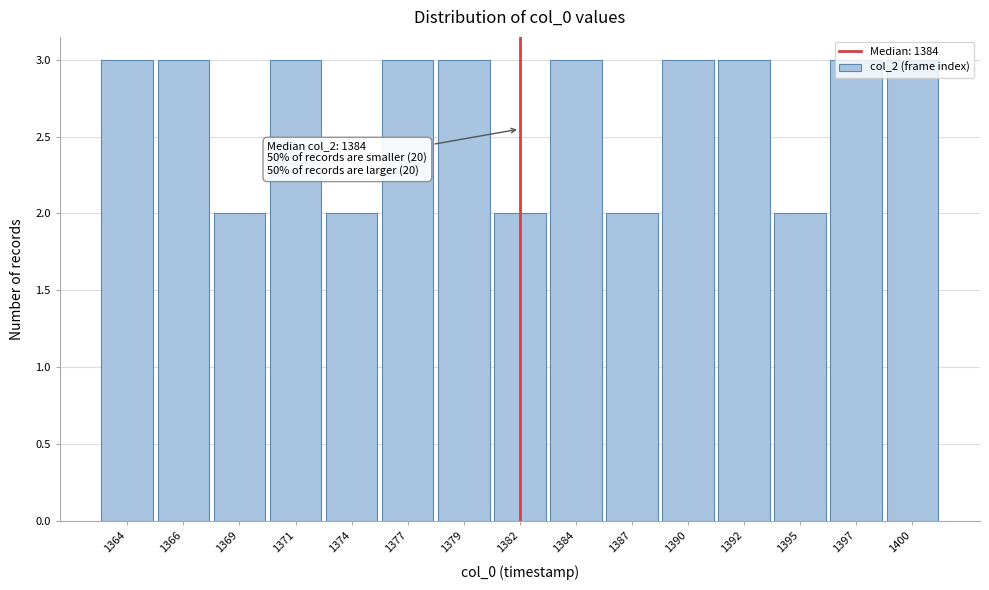

What is the value of the 5th bar from the left?

2